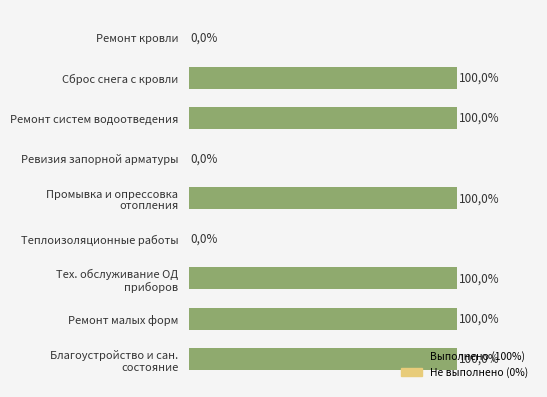

Are the bars horizontal?

Yes